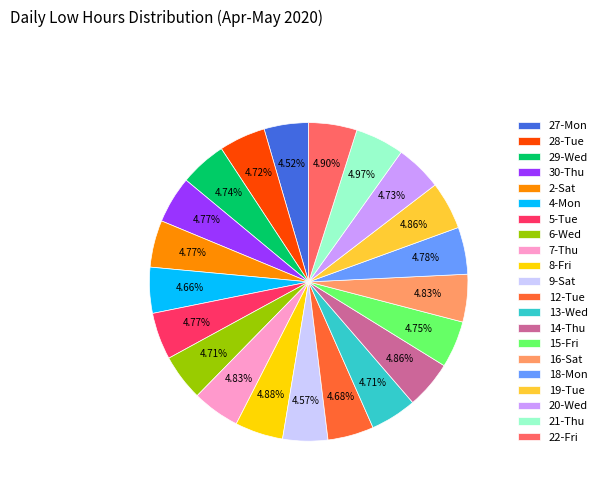

To the nearest percent, what portion does 20-Wed represent?

5%